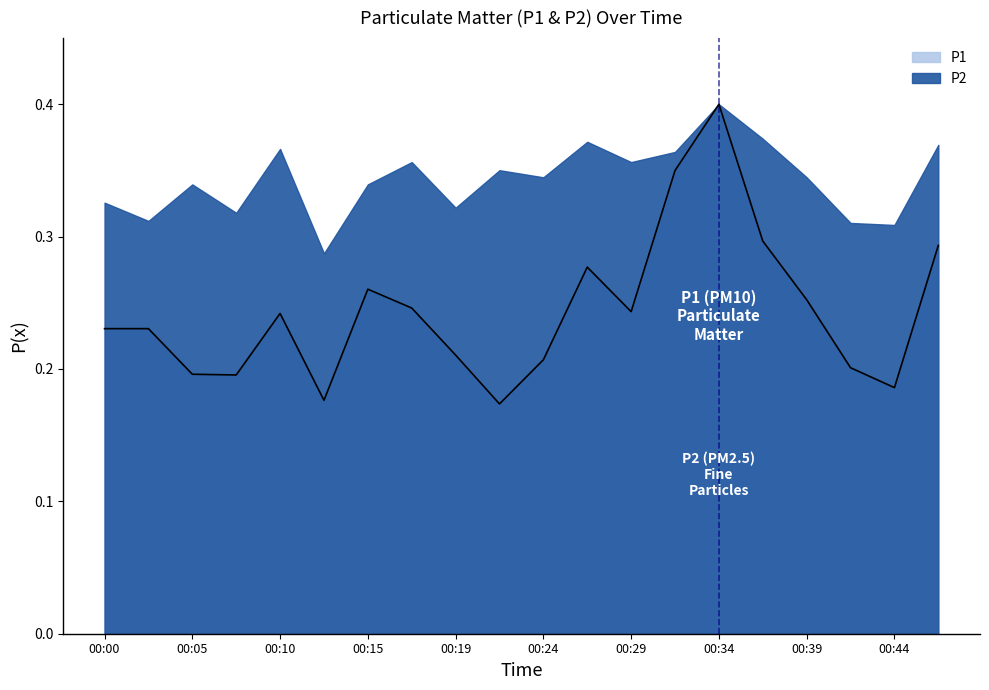

The chart shows a value of 0.1 at 00:24. True or false?

False